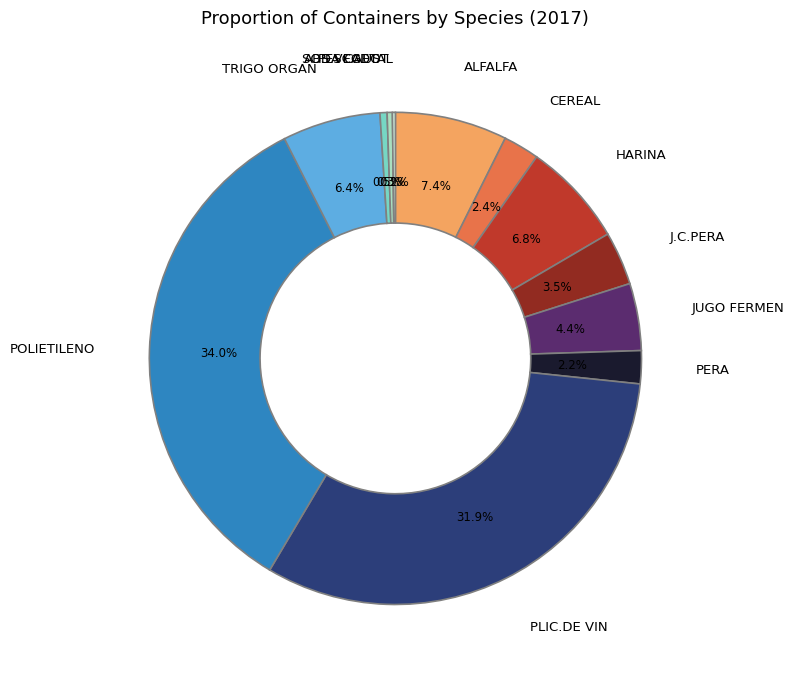

Do CEREAL and PLIC.DE VIN together represent more than half of the pie?

No